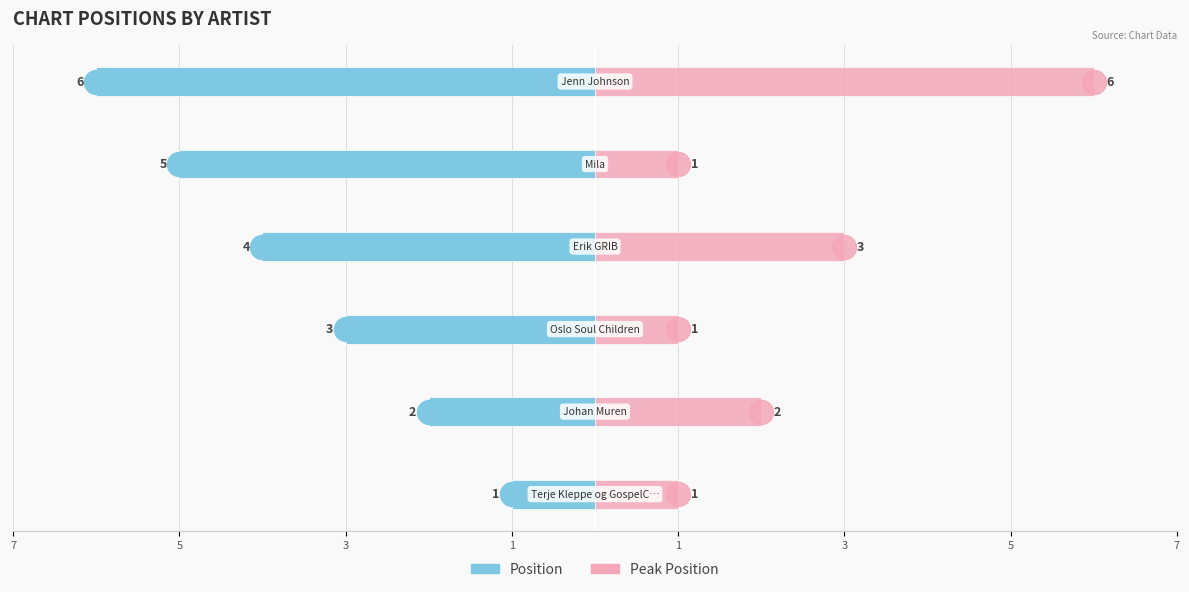

Which series reaches the maximum Y coordinate?

Peak Position